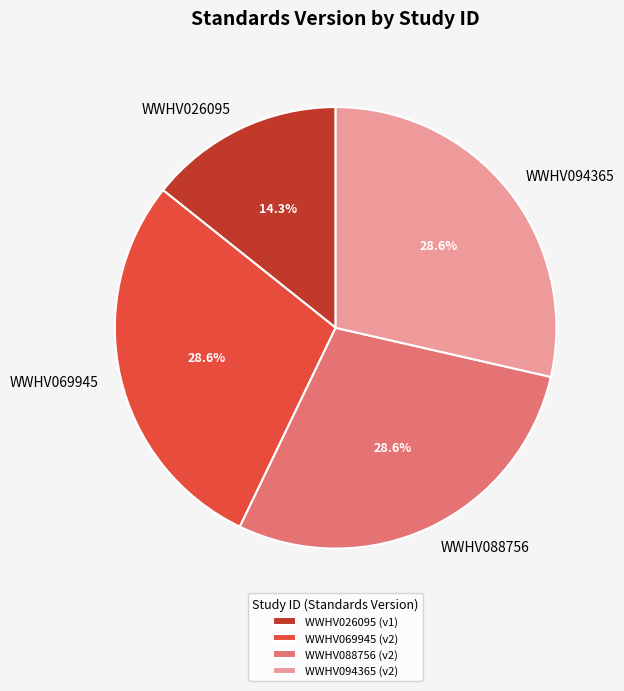

To the nearest percent, what is the average slice percentage?

25%